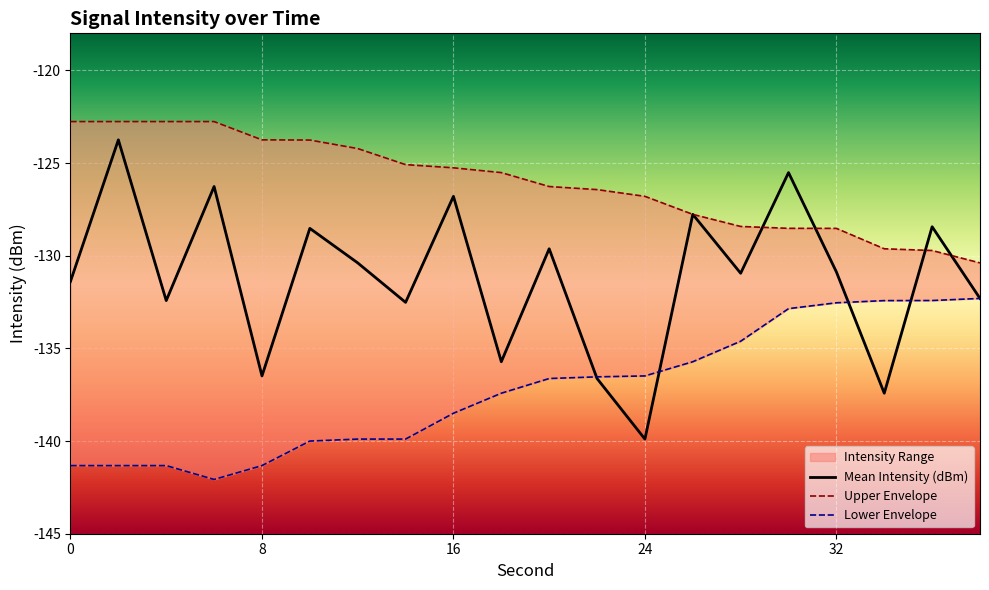

The value of Mean Intensity (dBm) at 0 is -131.4. True or false?

True